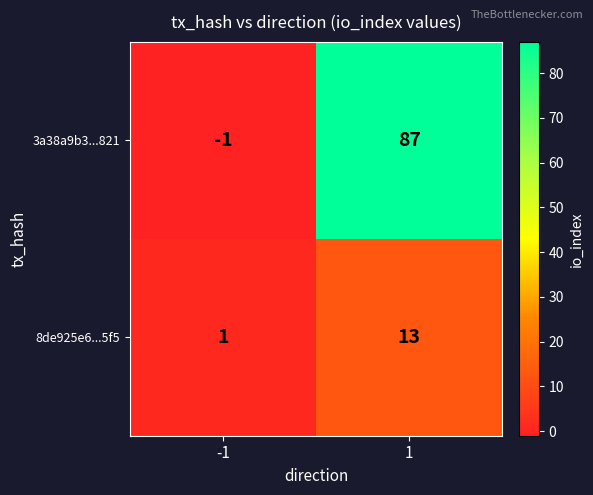

What is the greatest value displayed?

87